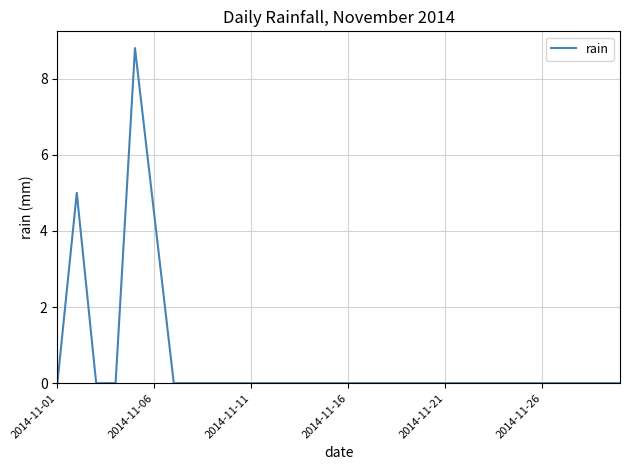

Reading right to left, extract all data points from this chart.

0.0	0.0	0.0	0.0	0.0	0.0	0.0	0.0	0.0	0.0	0.0	0.0	0.0	0.0	0.0	0.0	0.0	0.0	0.0	0.0	0.0	0.0	0.0	0.0	4.4	8.8	0.0	0.0	5.0	0.0